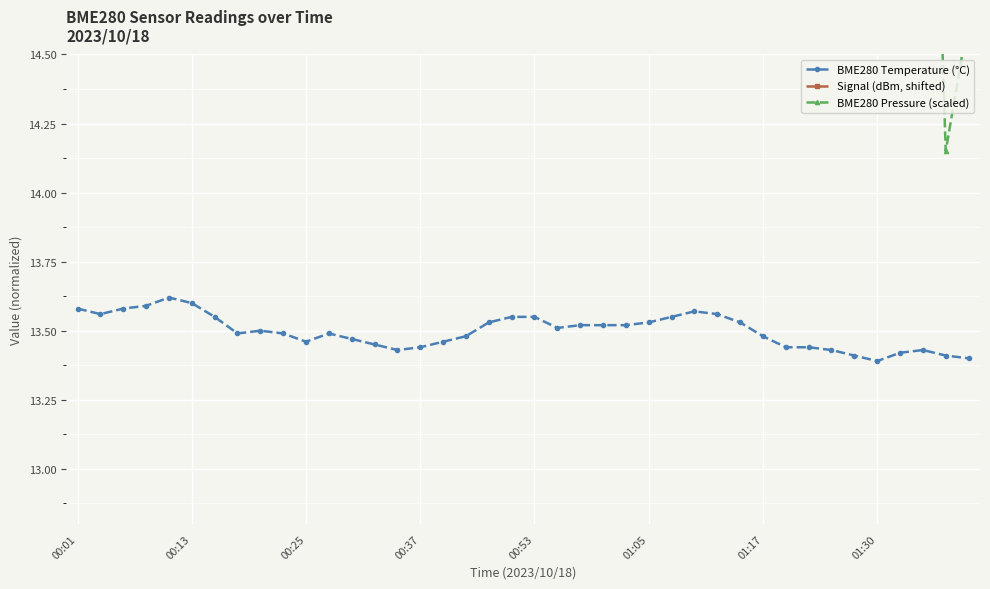

Rank the series by their maximum value, from highest to lowest.

BME280 Pressure (scaled), Signal (dBm, shifted), BME280 Temperature (°C)